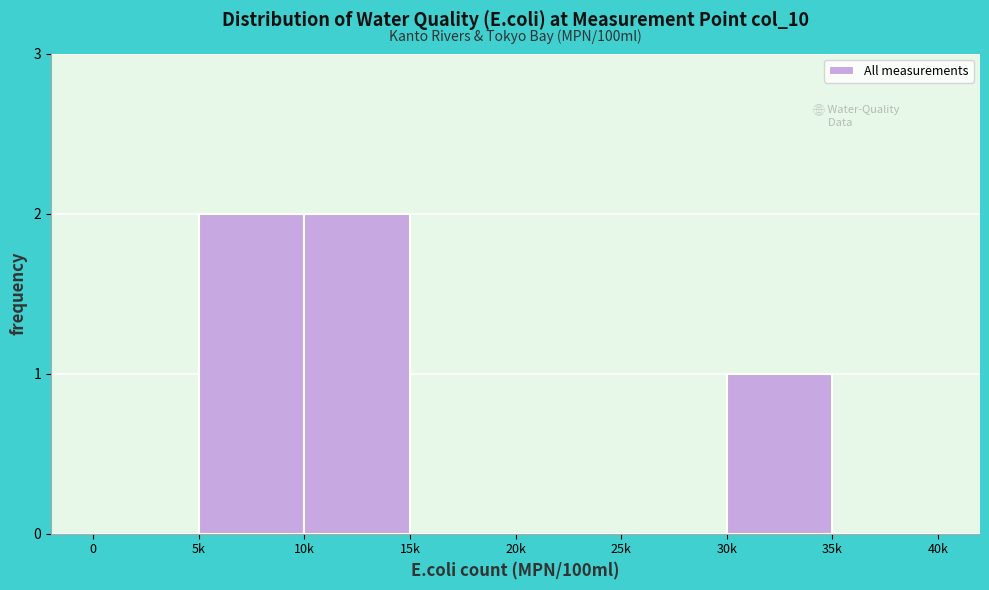

Reading left to right, list all the values displayed in this chart.

0=0	5k=2	10k=2	15k=0	20k=0	25k=0	30k=1	35k=0